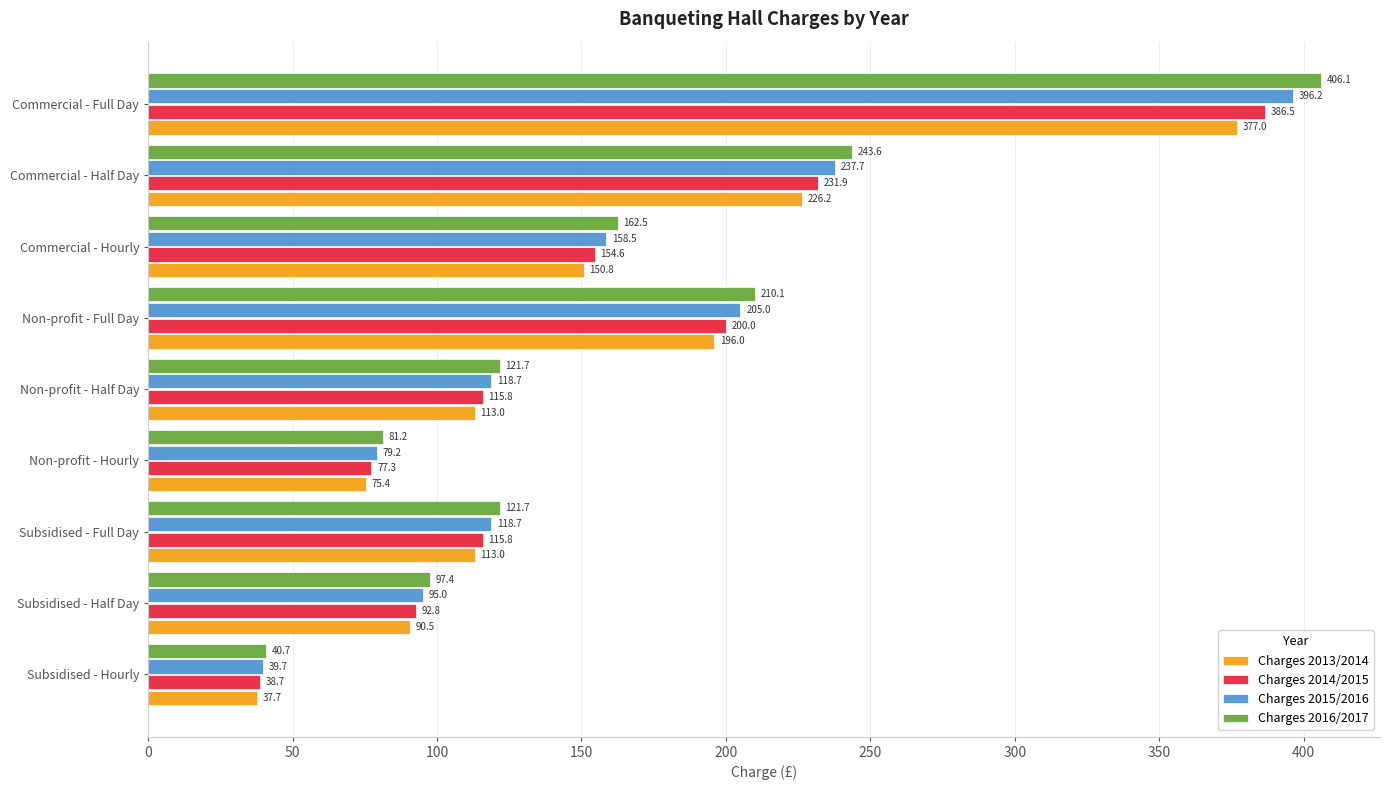

What is the spread (max minus min) of values at Commercial - Hourly?

11.7